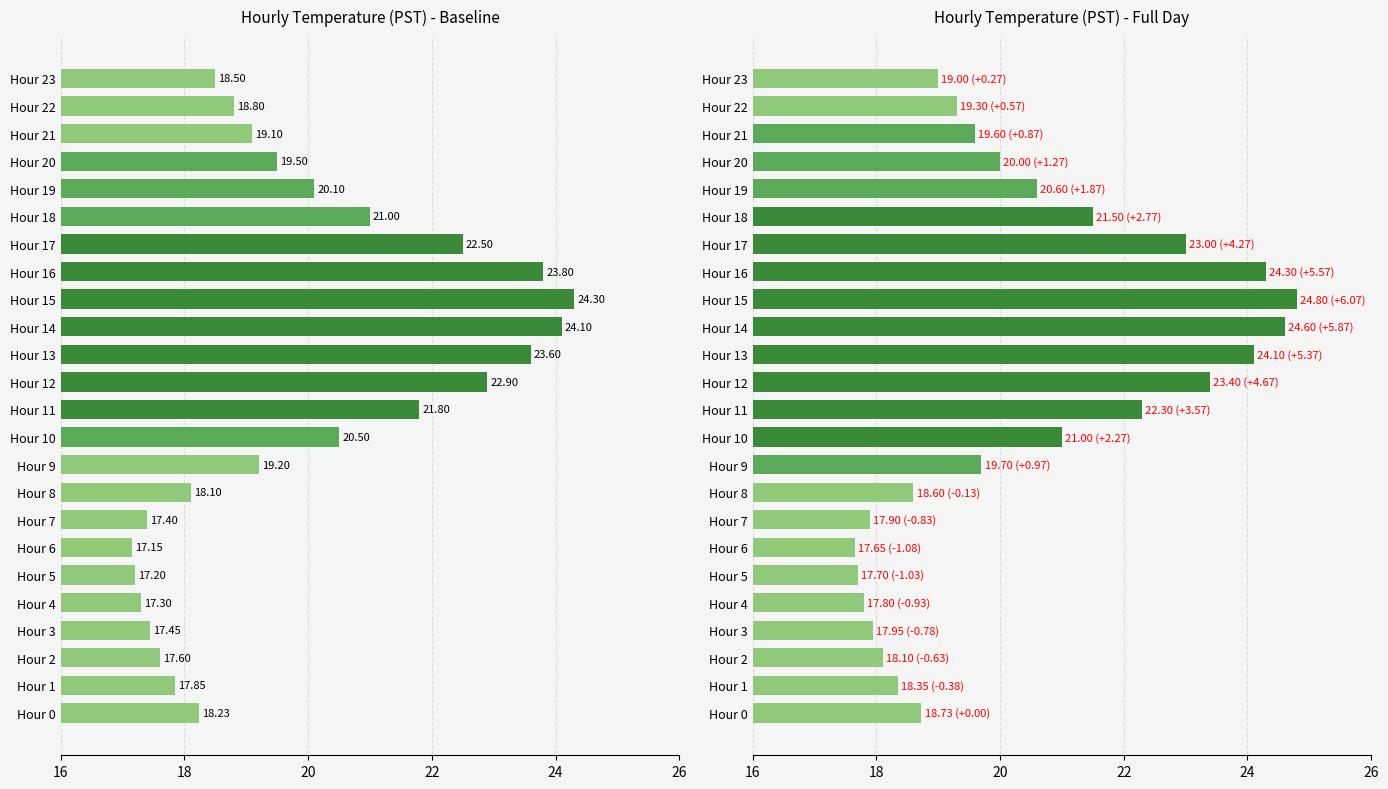

What is the sum of all values?

490.0